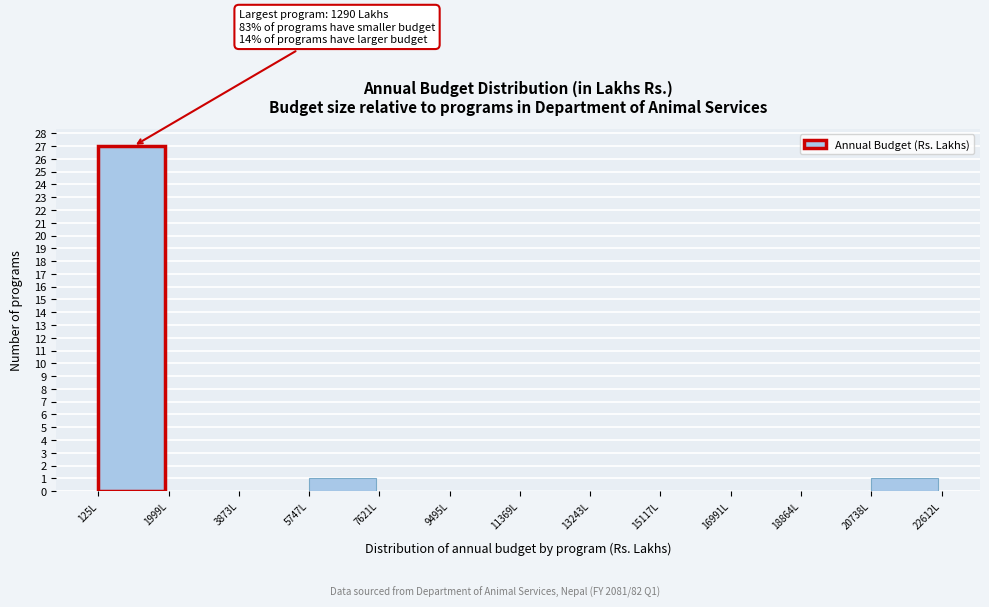

Over which range of the x-axis is the bar tallest?

200 to 2000